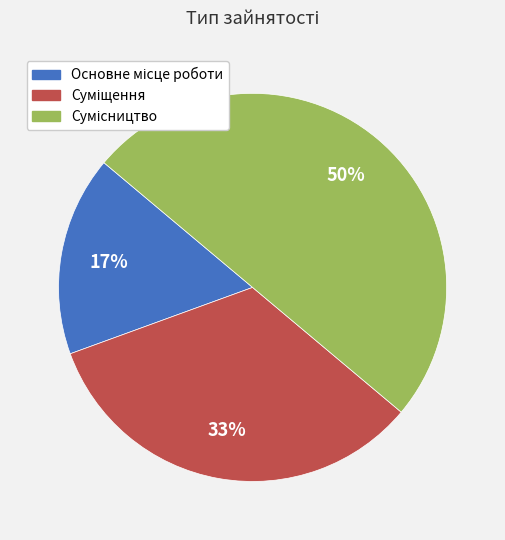

To the nearest percent, what is the difference between the largest and smallest slice percentages?

33%